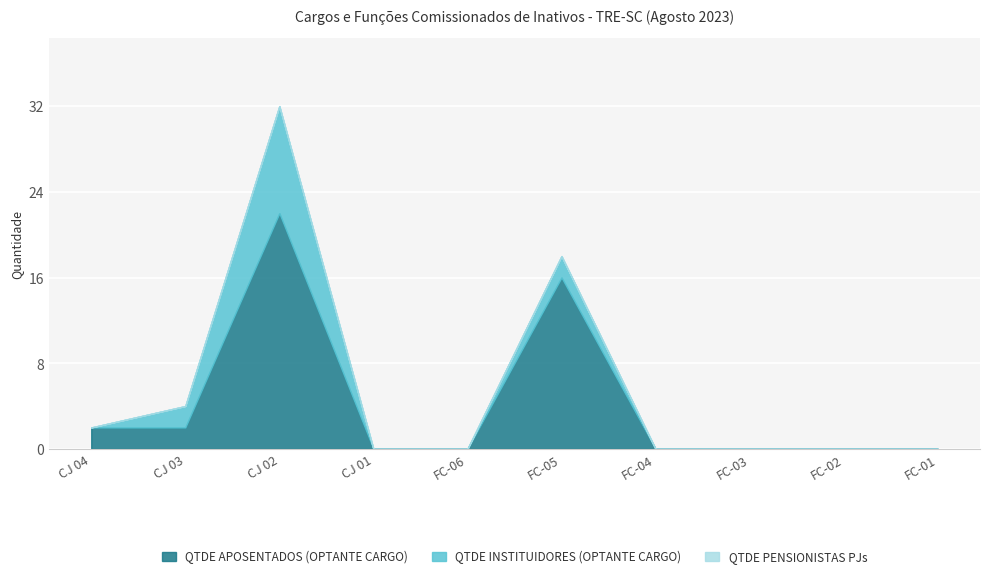

At which category is the sum across all series the highest?

CJ 02